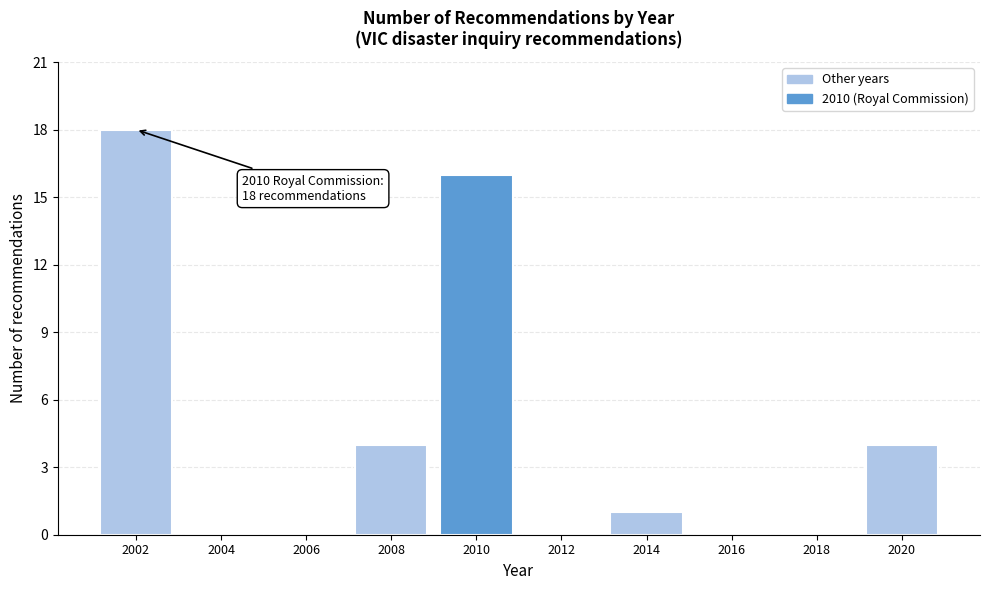

Reading right to left, transcribe all the data shown in this chart.

2020=4	2018=0	2016=0	2014=1	2012=0	2010=16	2008=4	2006=0	2004=0	2002=18